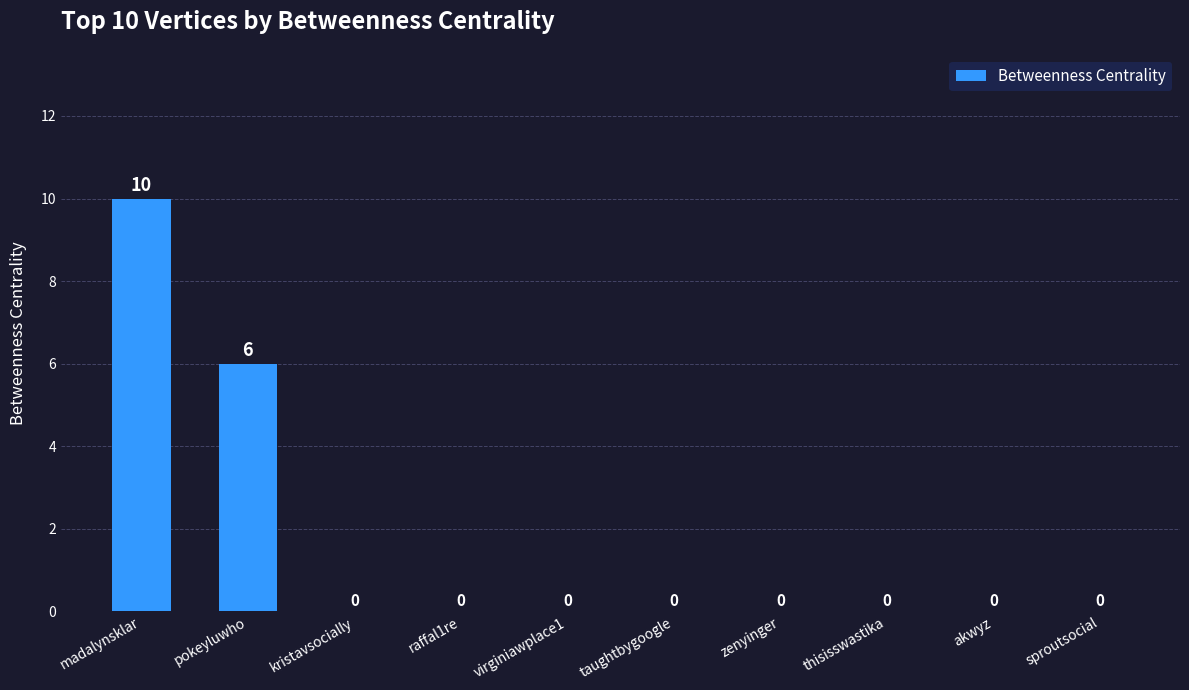

How many data points are above 0?

2